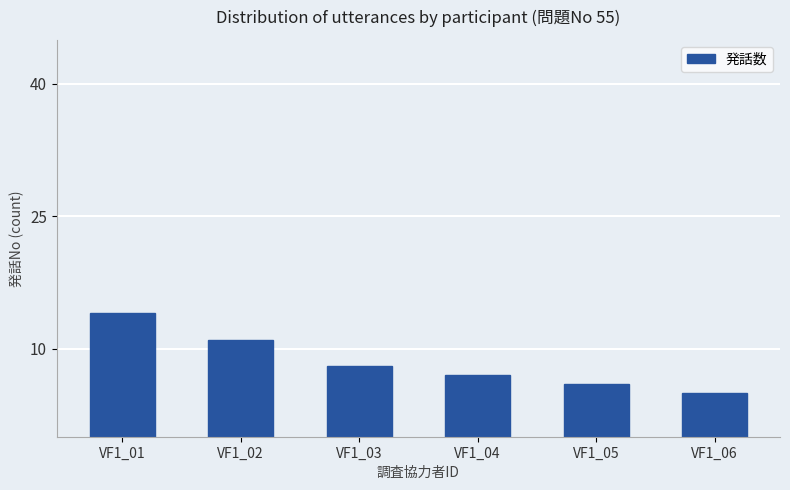

The value at VF1_04 is 4. True or false?

False